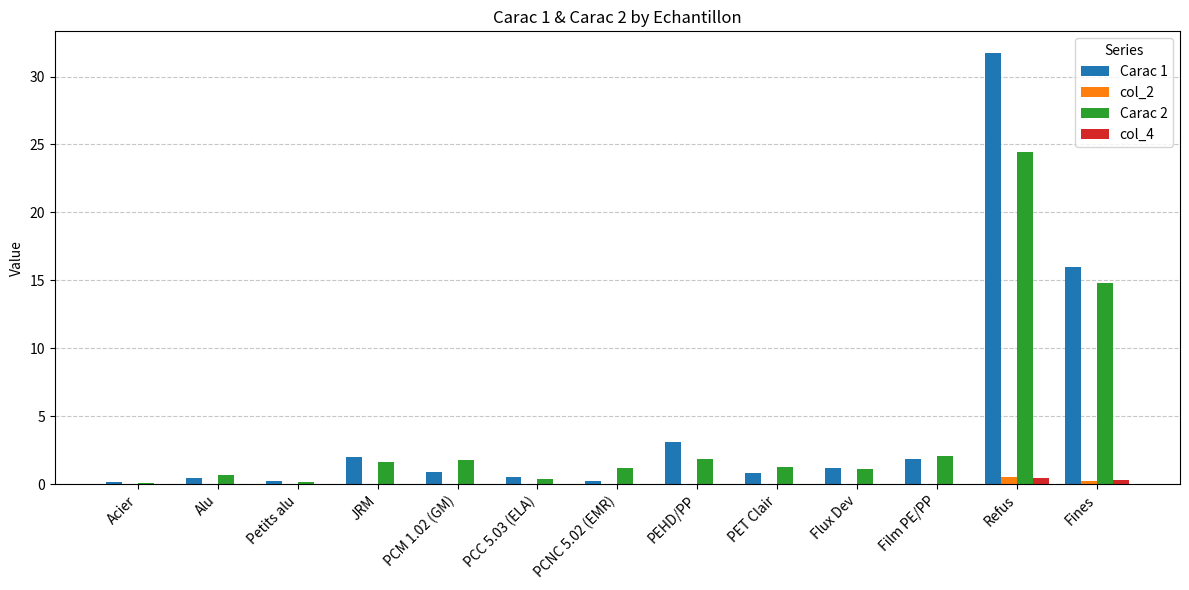

Count the number of data series in this chart.

4